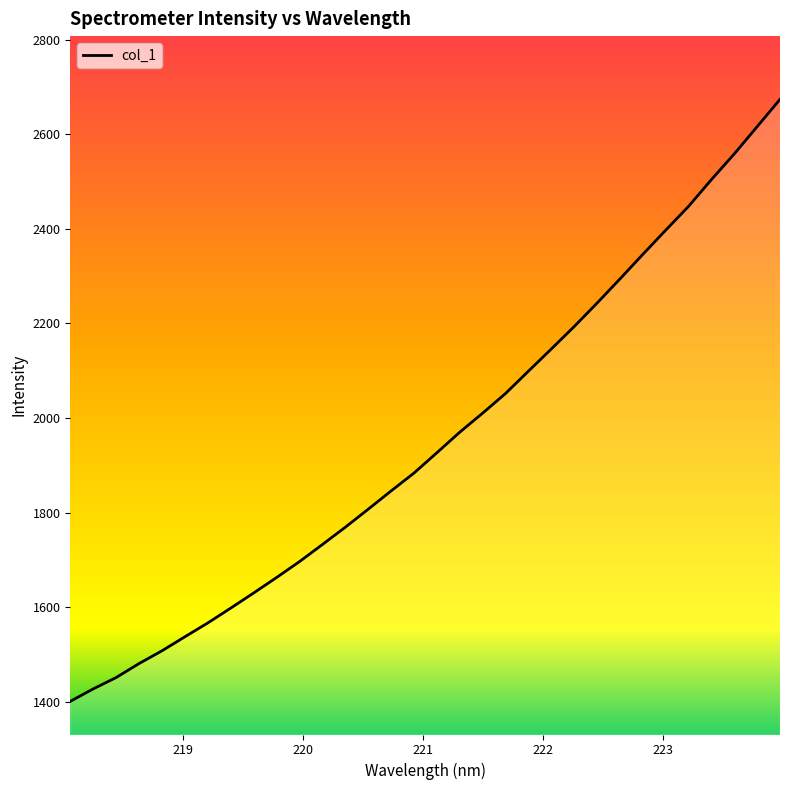

What is the maximum value shown in the chart?

2673.6